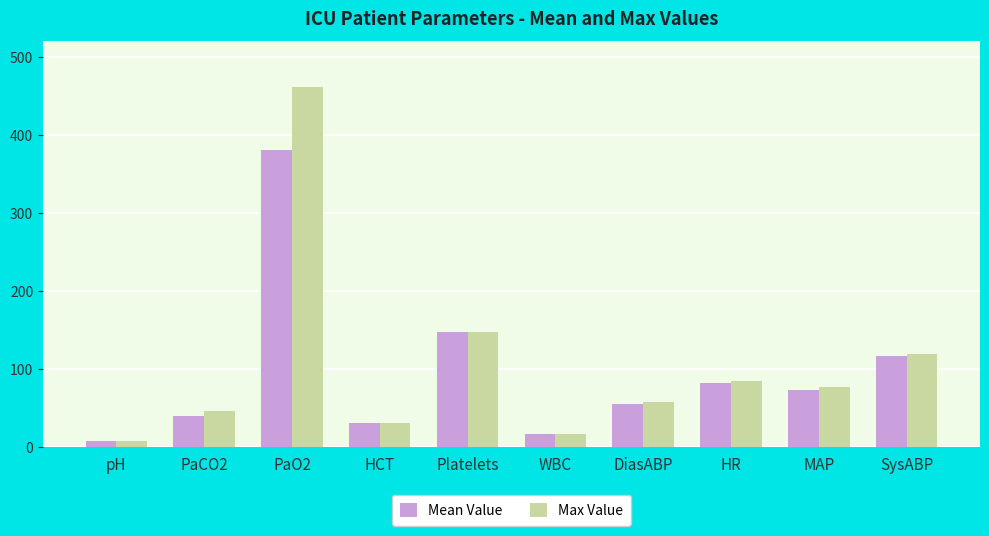

Rank the categories by Max Value value from lowest to highest.

pH, WBC, HCT, PaCO2, DiasABP, MAP, HR, SysABP, Platelets, PaO2